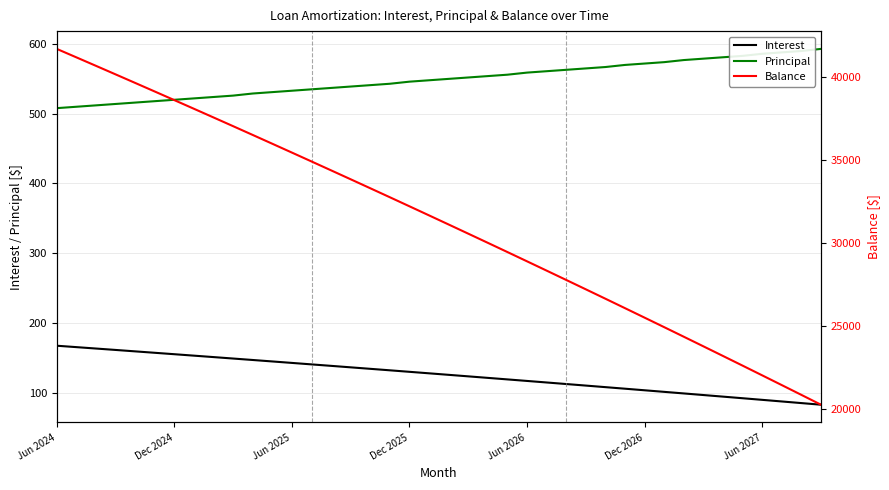

True or false: Balance has a value of 12514.0 at 13.

False